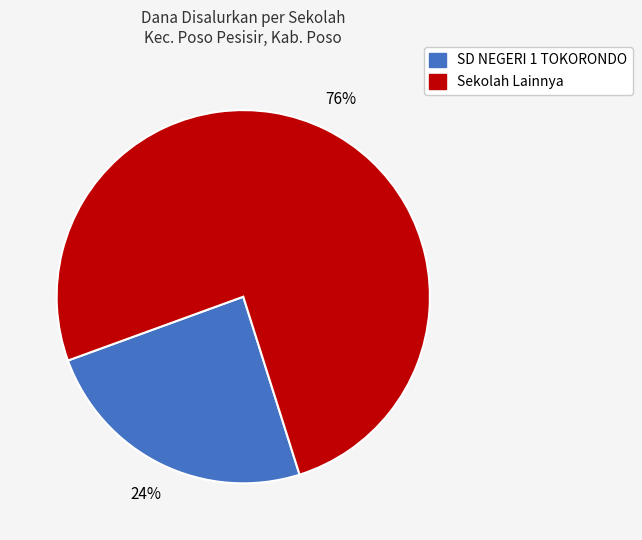

Is there any slice that represents more than half of the pie?

Yes